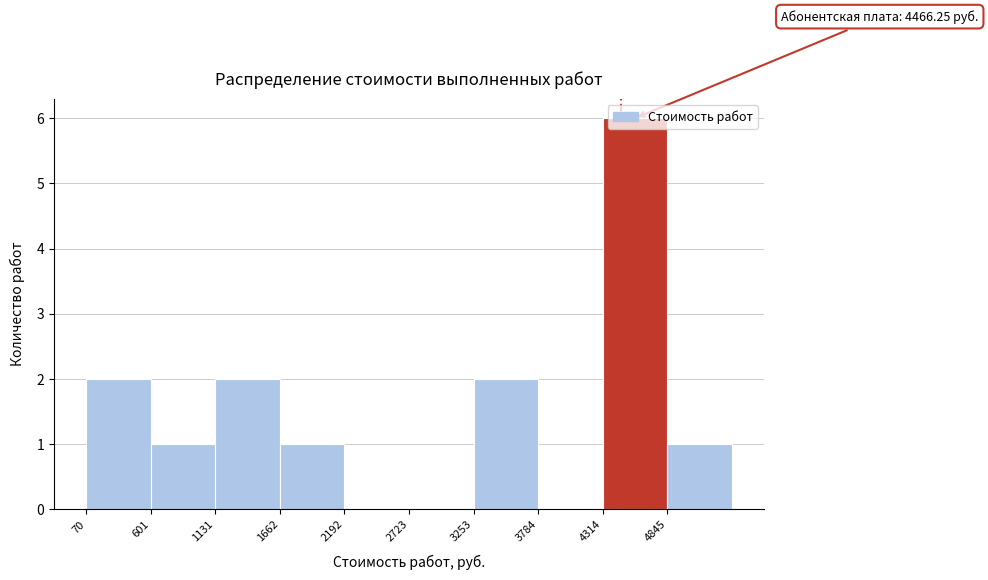

Which range on the x-axis has the tallest bar?

4300 to 4800